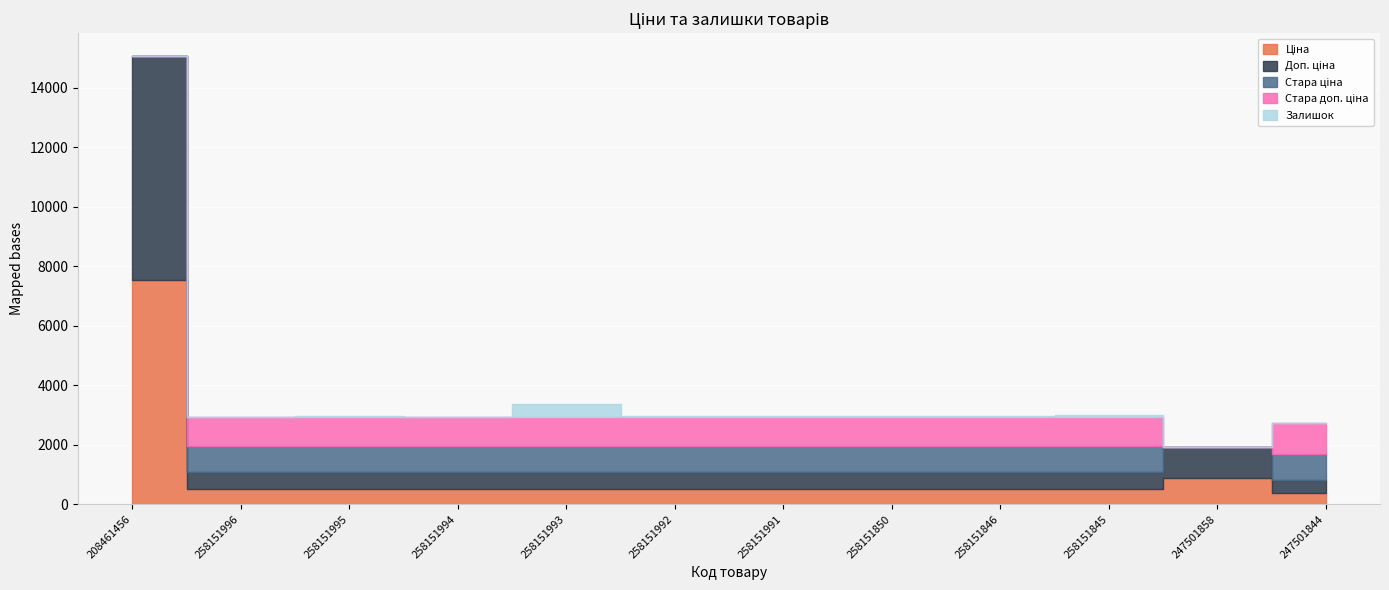

What is the label of the 3rd point from the left?

258151995